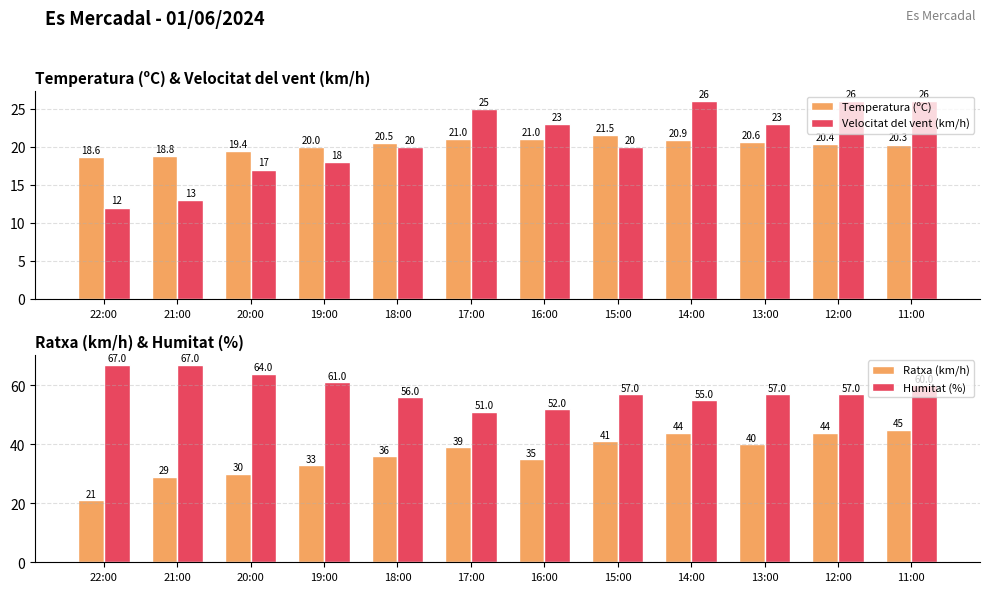

What is the total value across all series at 15:00?

139.5